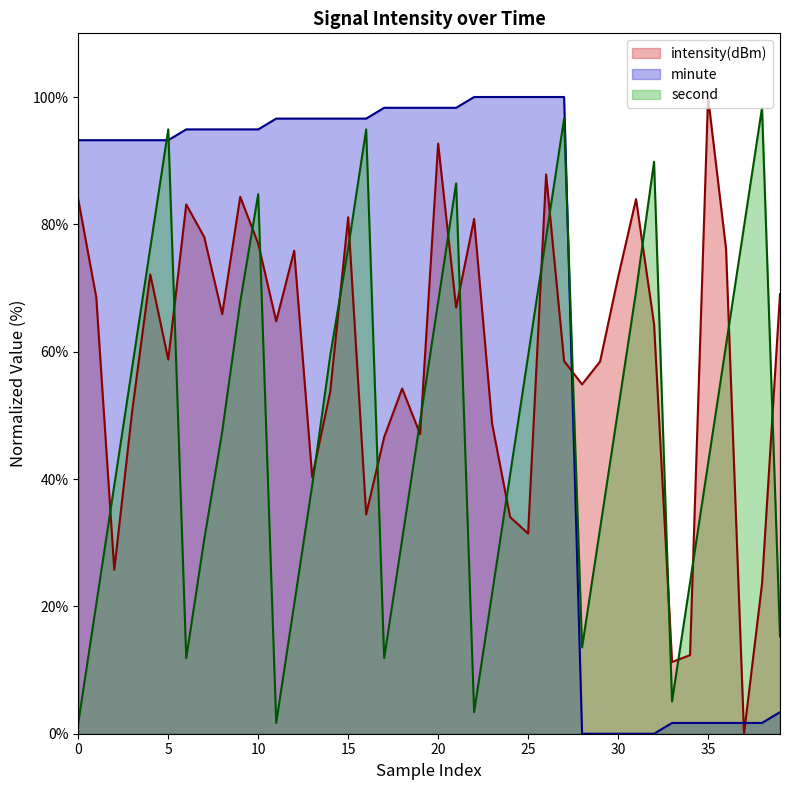

At which label does second reach its peak?

38